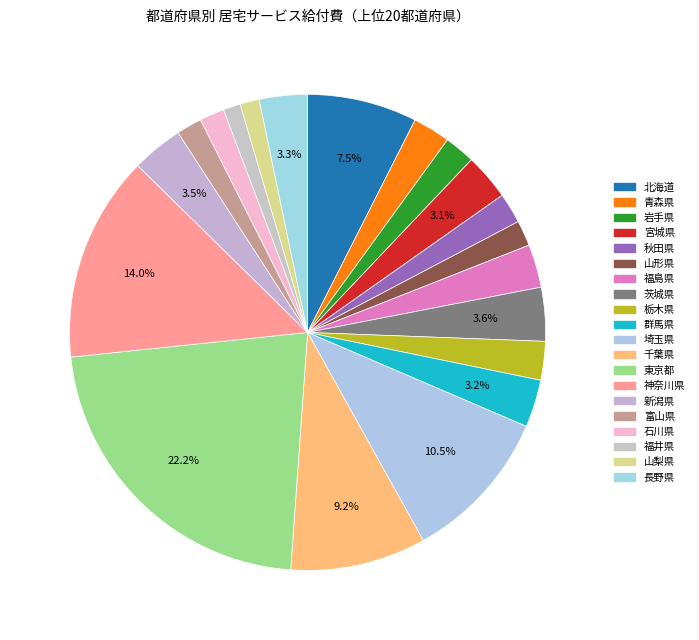

Count the number of slices in the pie.

20